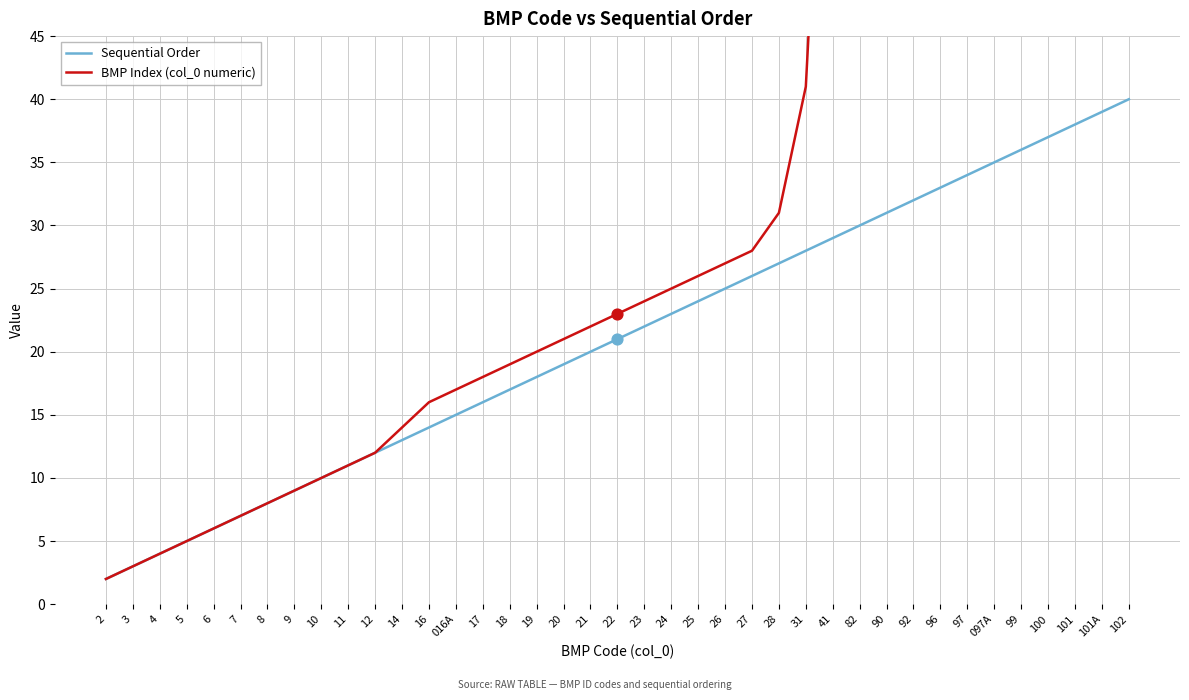

Which series reaches the minimum Y coordinate?

Sequential Order